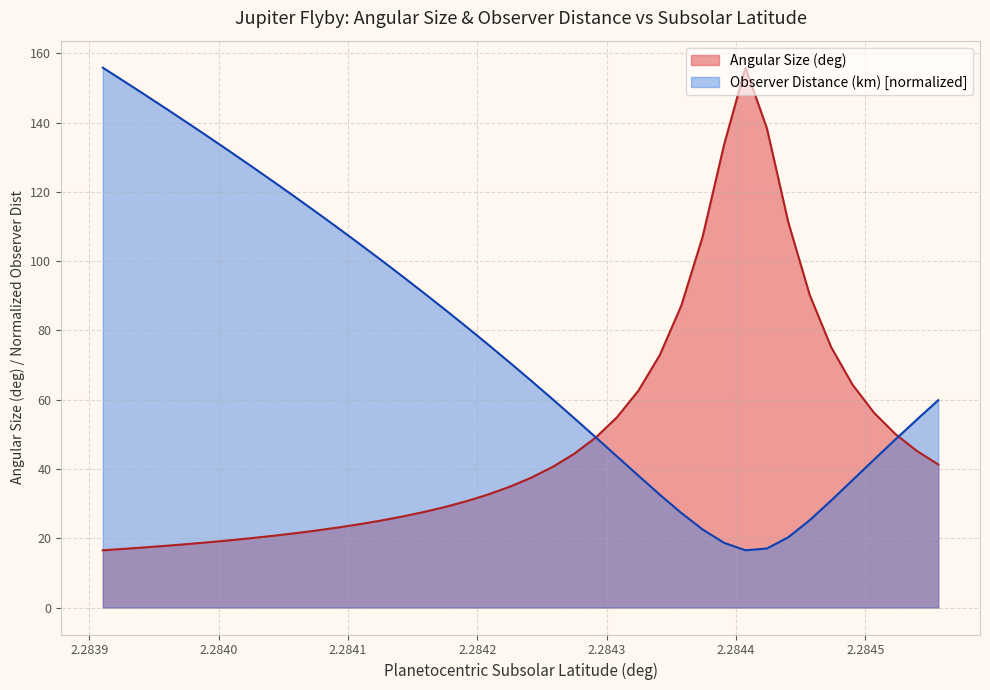

What is the sum of all Observer Distance (km) values?

3066.6